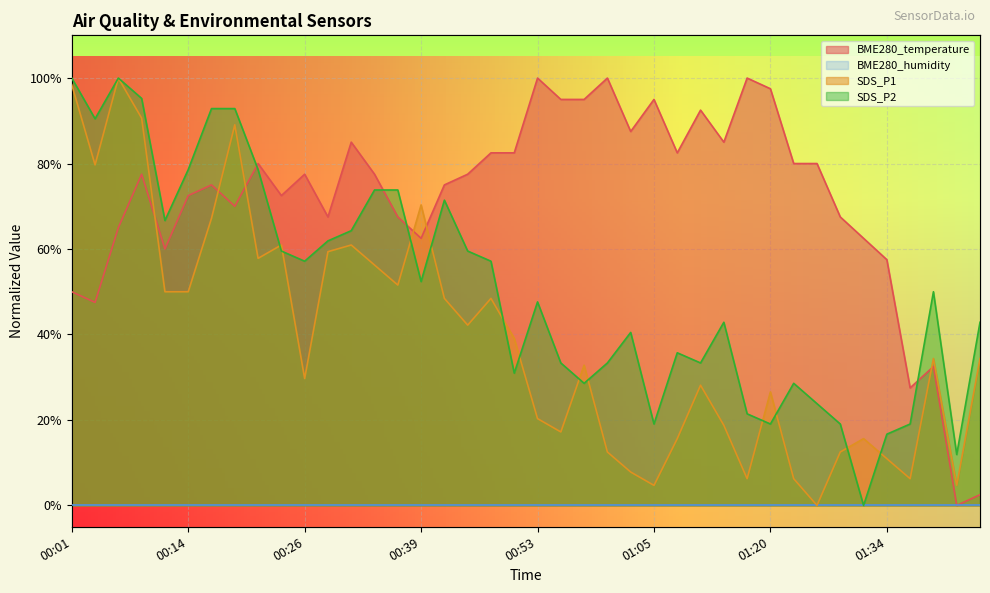

What is the maximum value for SDS_P1?

100.0